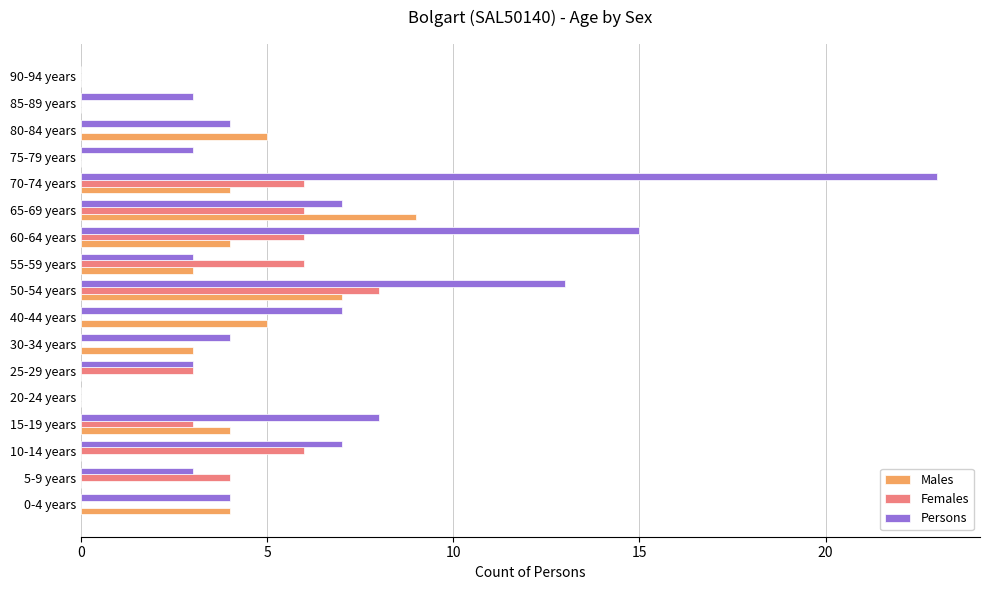

The Persons series shows 5 at 55-59 years. True or false?

False